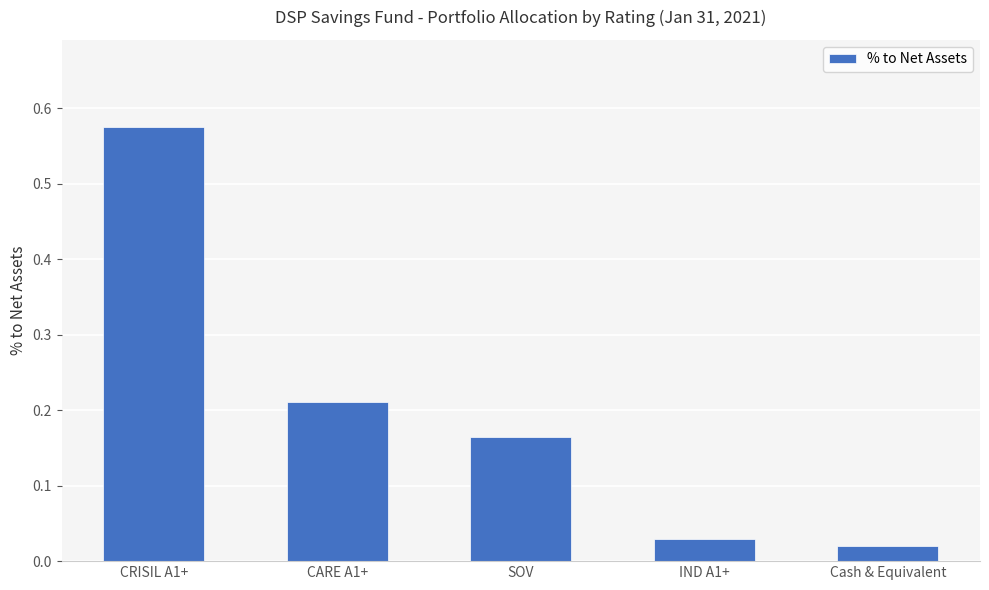

What is the label of the 4th bar from the right?

CARE A1+